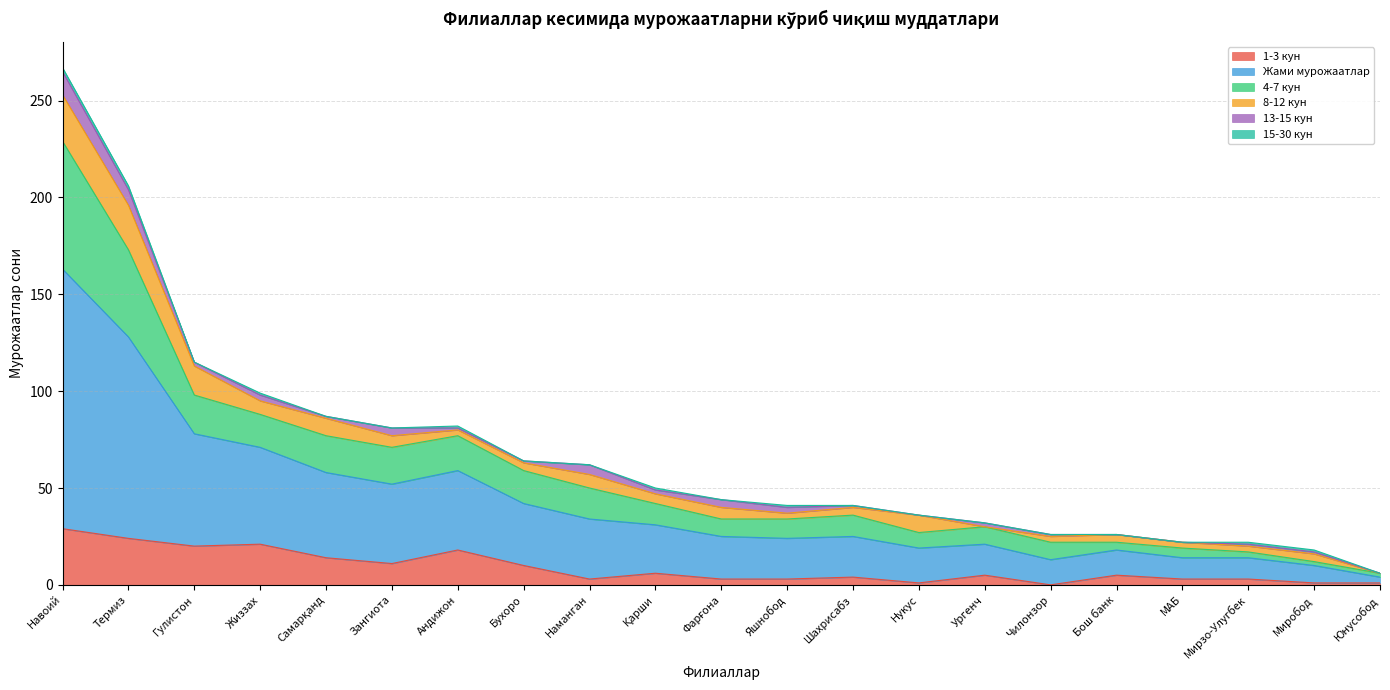

The 1-3 кун series shows 20 at Гулистон. True or false?

True